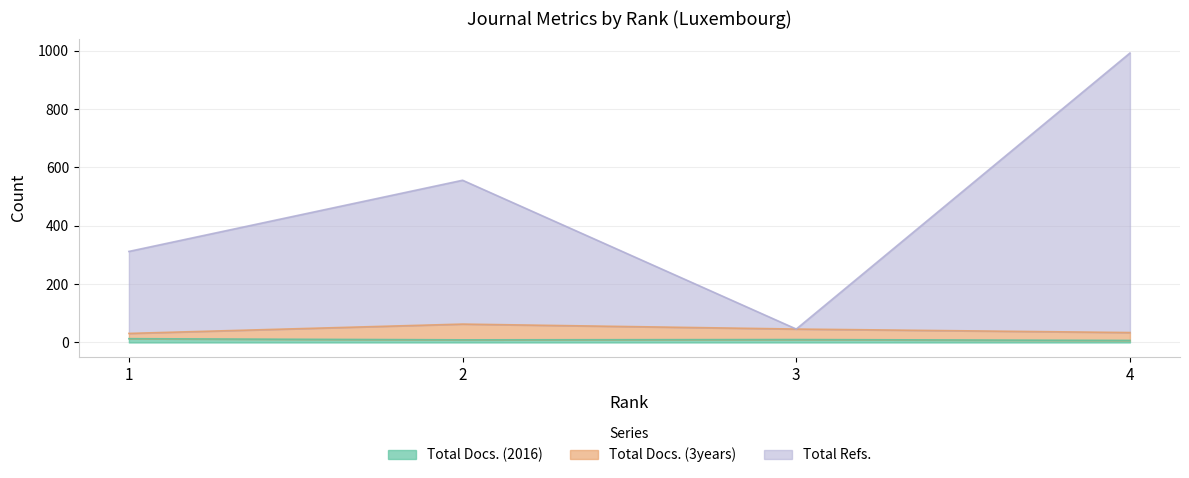

Read the Total Docs. (3years) value at 1.

31